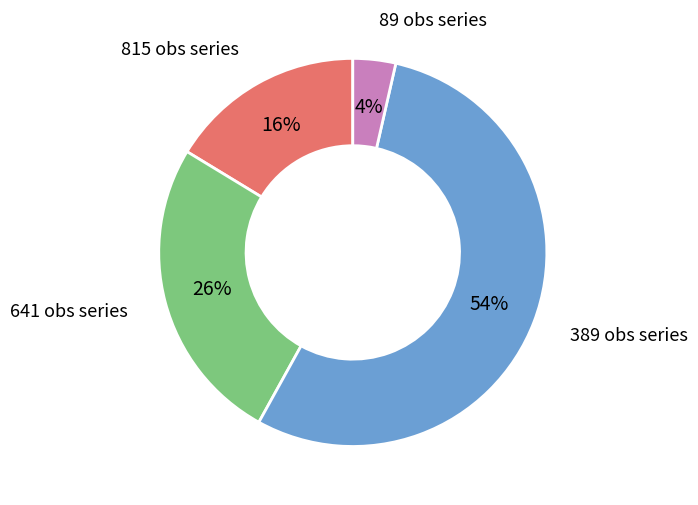

True or false: 815 obs series accounts for 29% of the total.

False